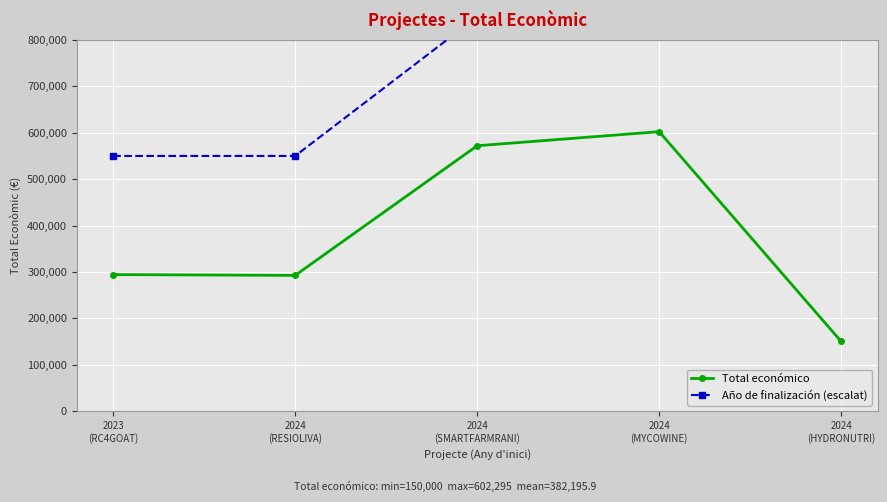

What is the label of the 4th point from the right?

2024
(RESIOLIVA)